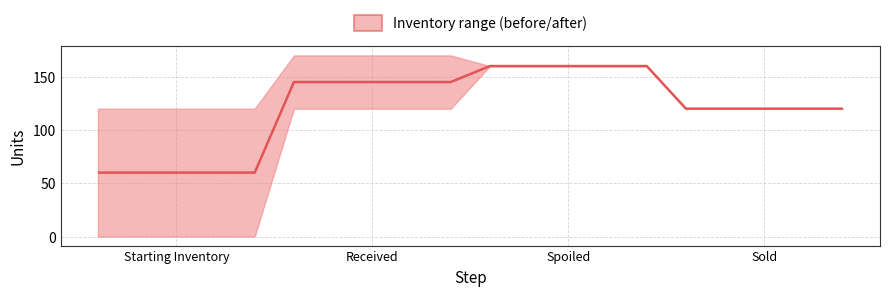

Is this an area chart (filled region under the line)?

No